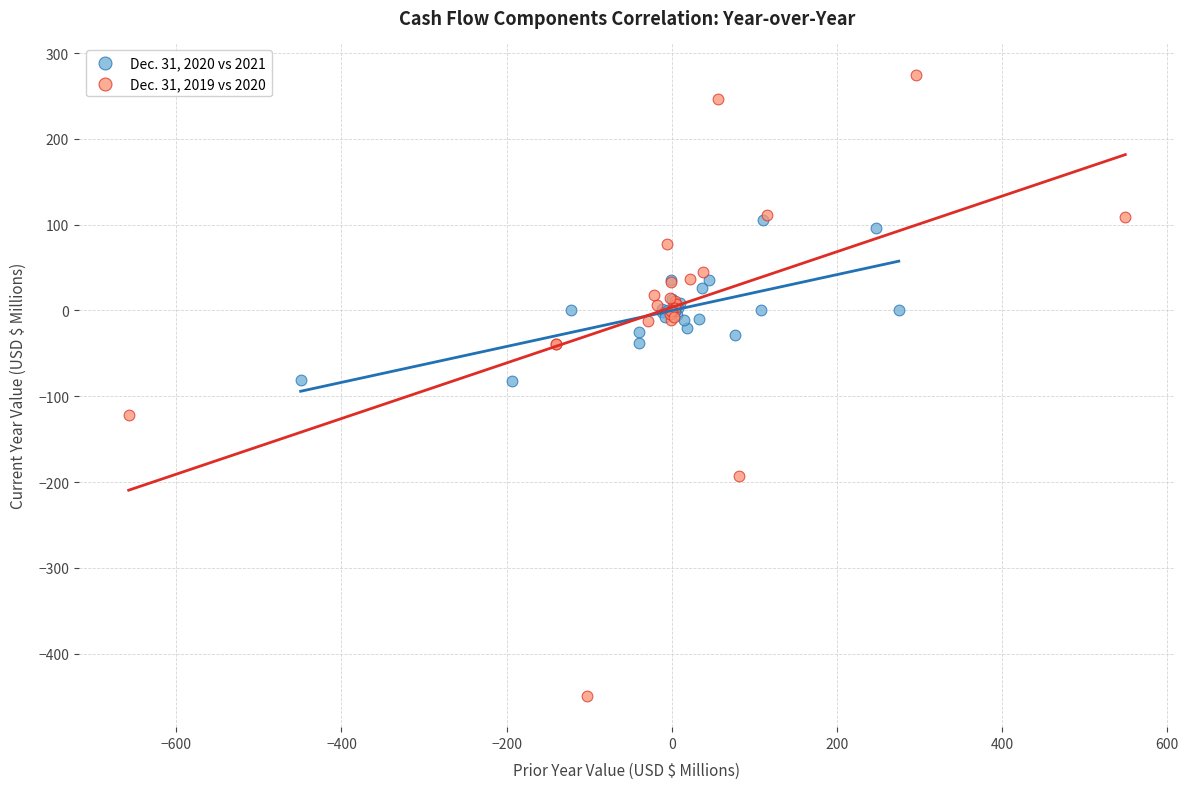

Which series reaches the maximum Y coordinate?

Dec. 31, 2019 vs 2020